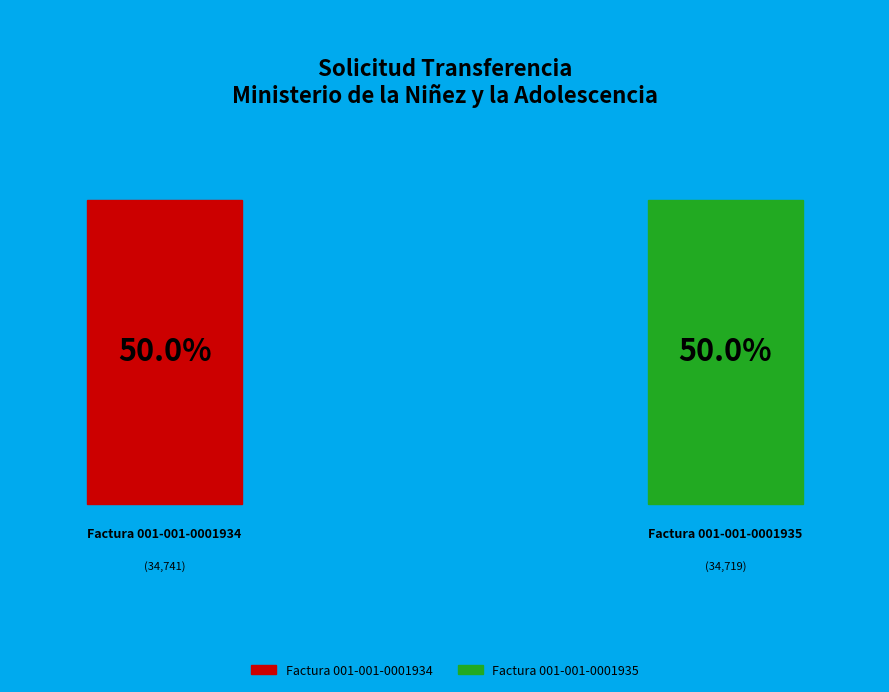

True or false: Factura 001-001-0001935 accounts for 37% of the total.

False